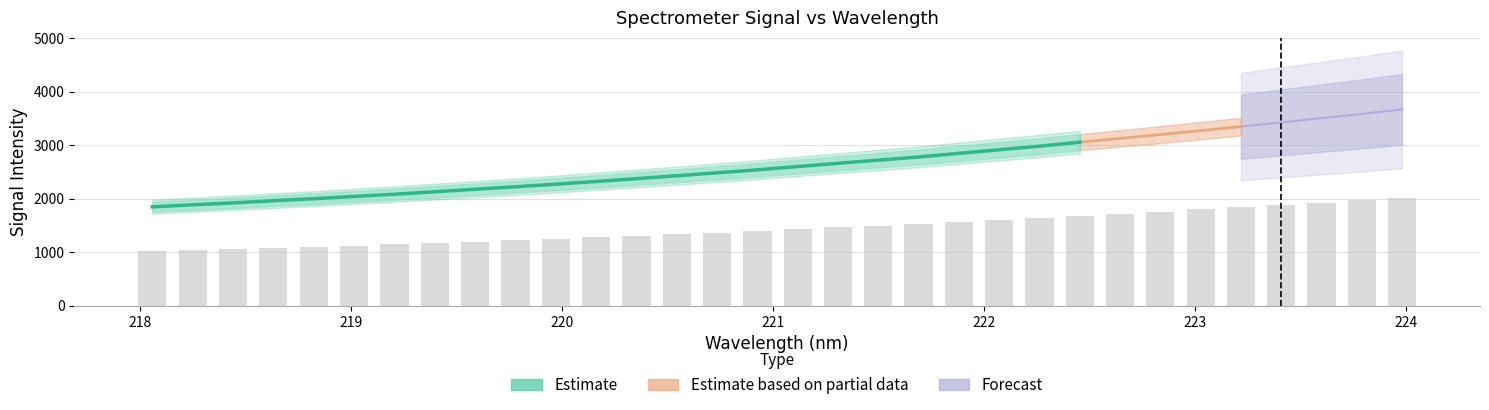

What is the difference between the maximum and minimum values?

1207.6